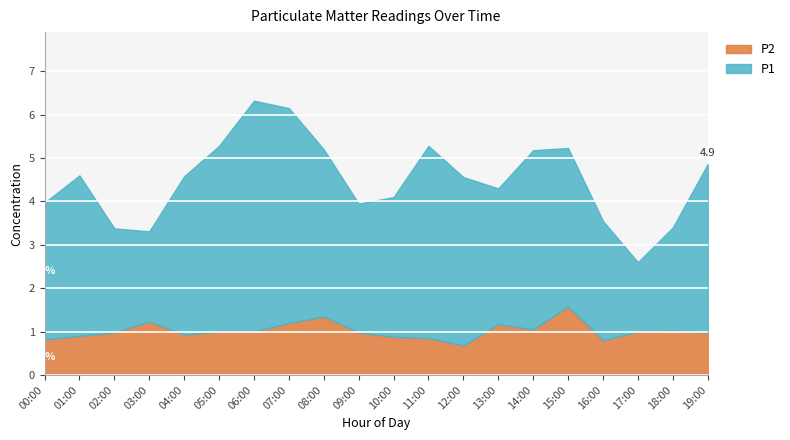

Is the value of P2 at 07:00 greater than the value of P1 at 16:00?

No